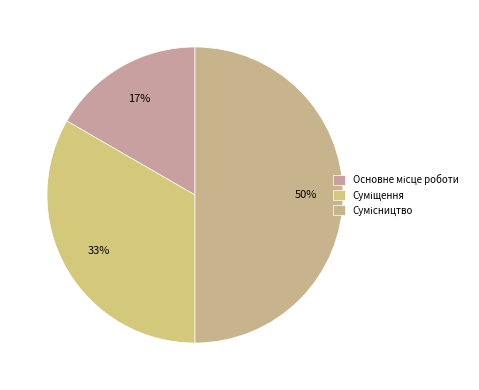

To the nearest percent, what is the combined percentage of Сумісництво and Суміщення?

83%